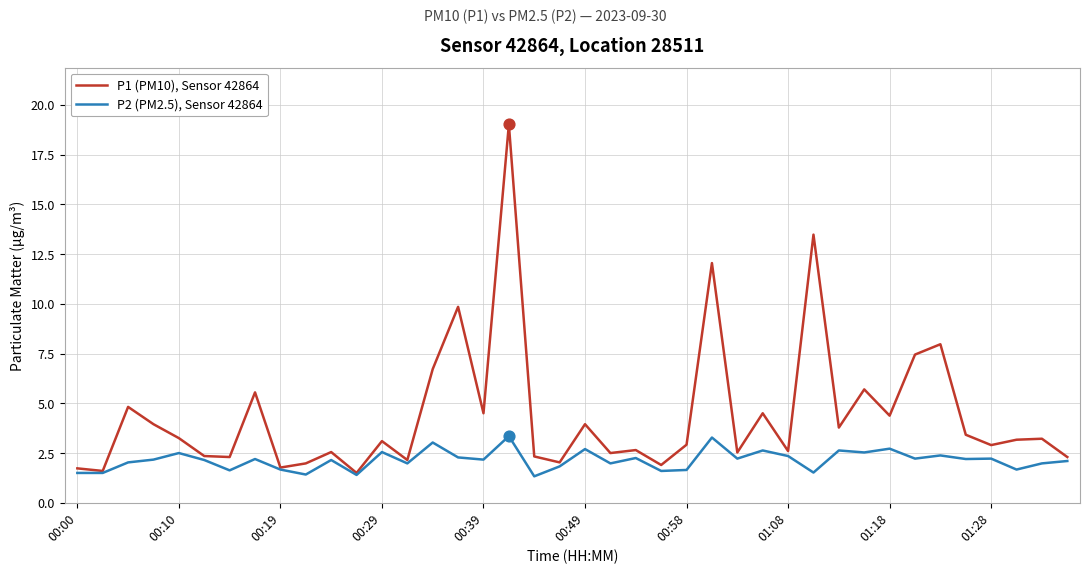

Which series has the largest total across all categories?

P1 (PM10), Sensor 42864